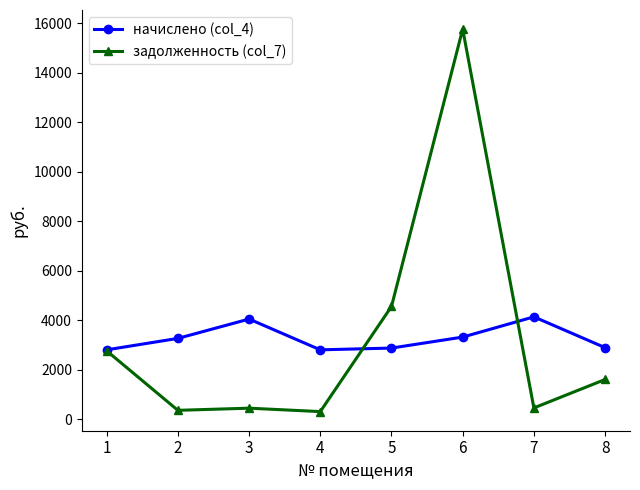

What is the maximum value shown in the chart?

15762.7